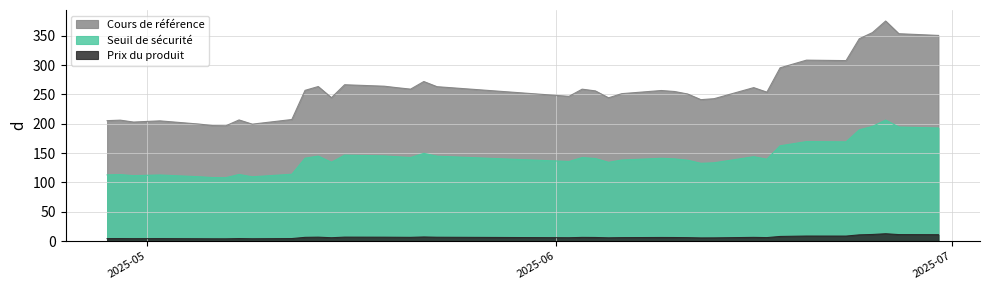

In Prix du produit, how many points are lower than both neighbors (excluding endpoints)?

10